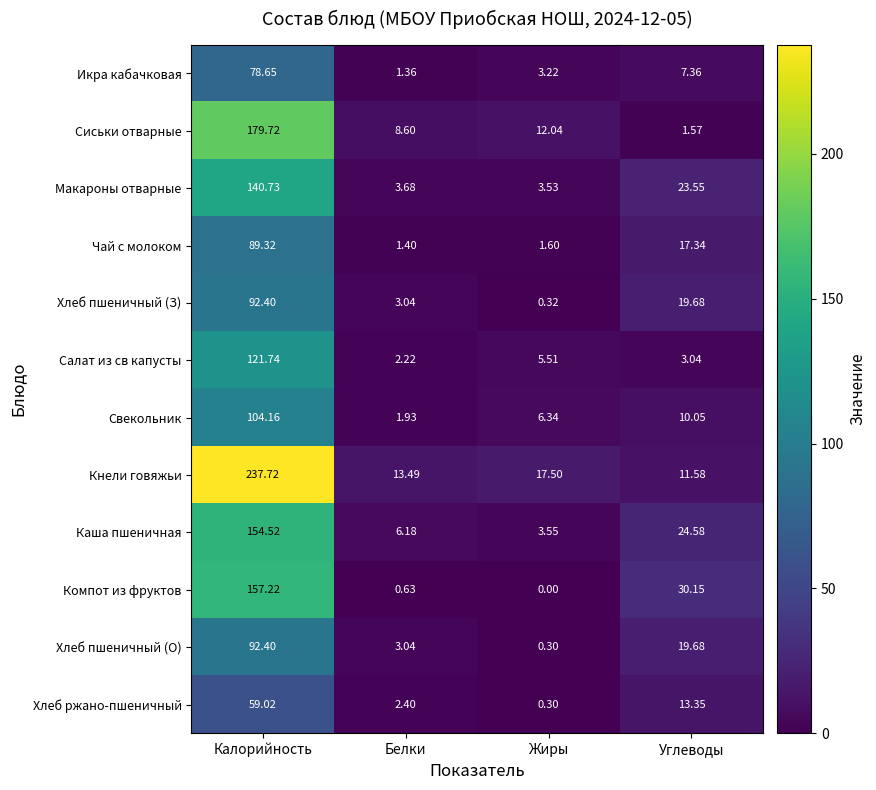

Which series has the largest range (max minus min)?

Кнели говяжьи